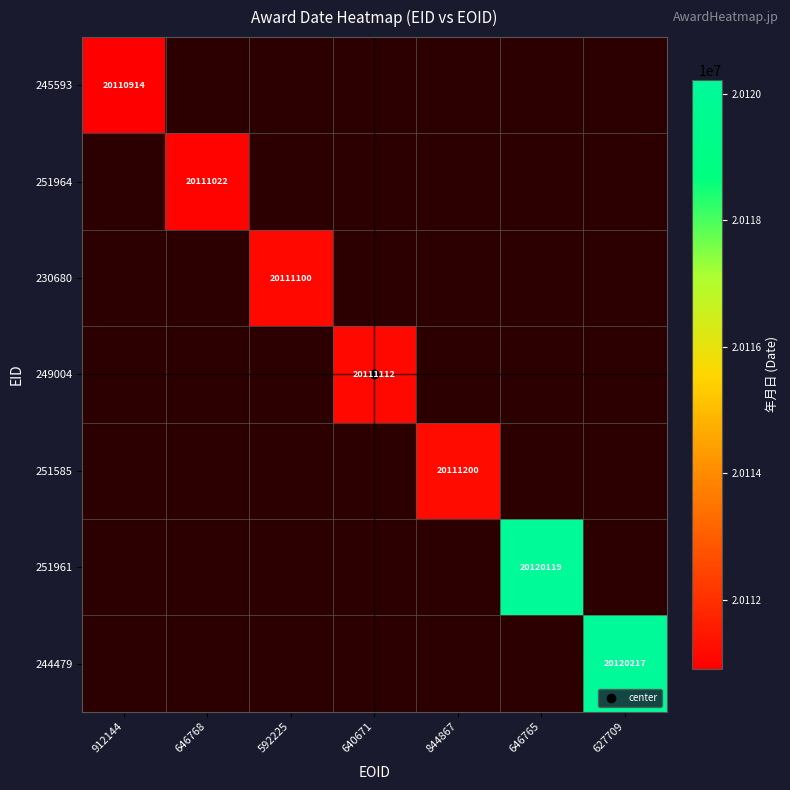

Between 646768 and 912144, which is larger?

912144